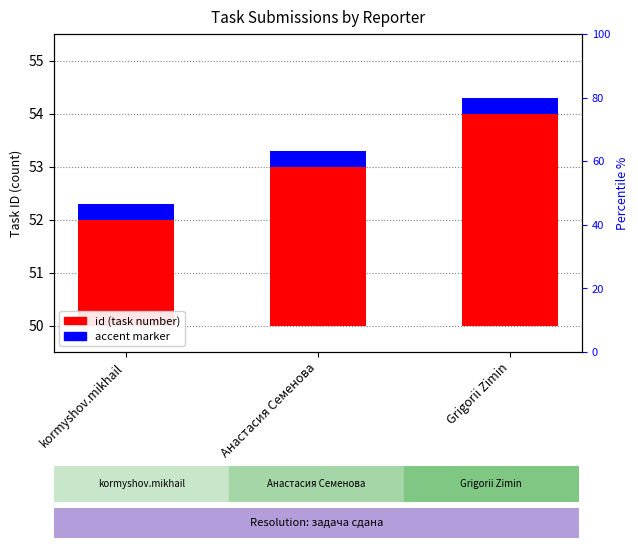

At which category does the chart reach its peak across all series?

Grigorii Zimin